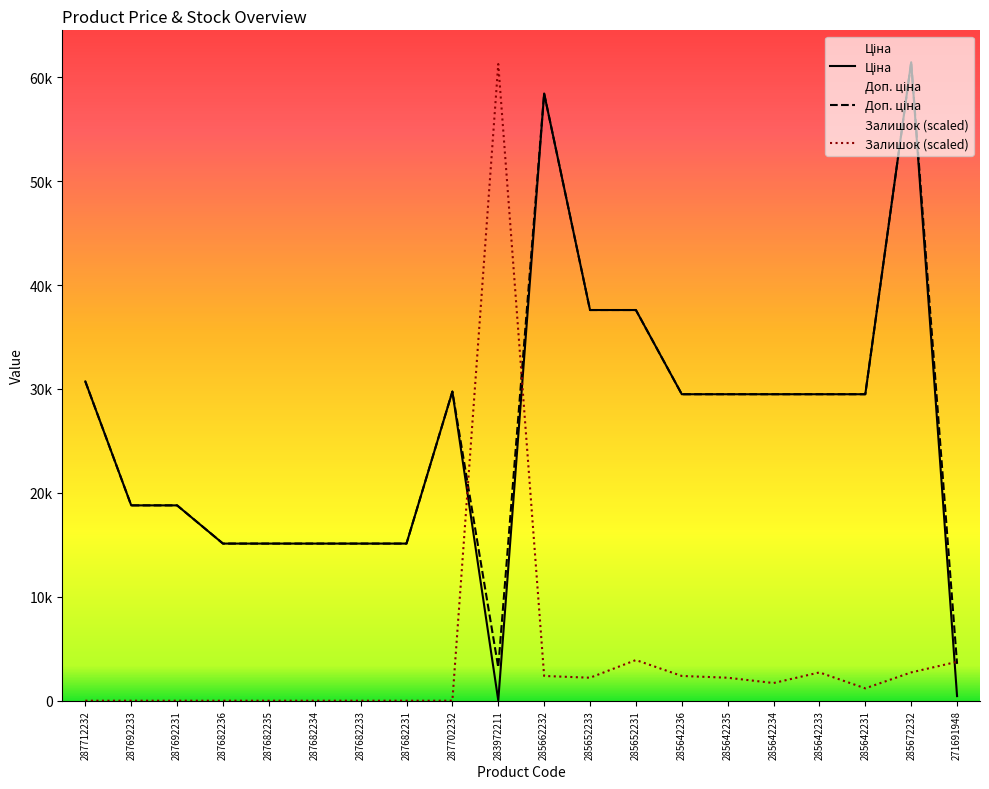

Between 287702232 and 285642233, which series saw the biggest shift?

Залишок (scaled)